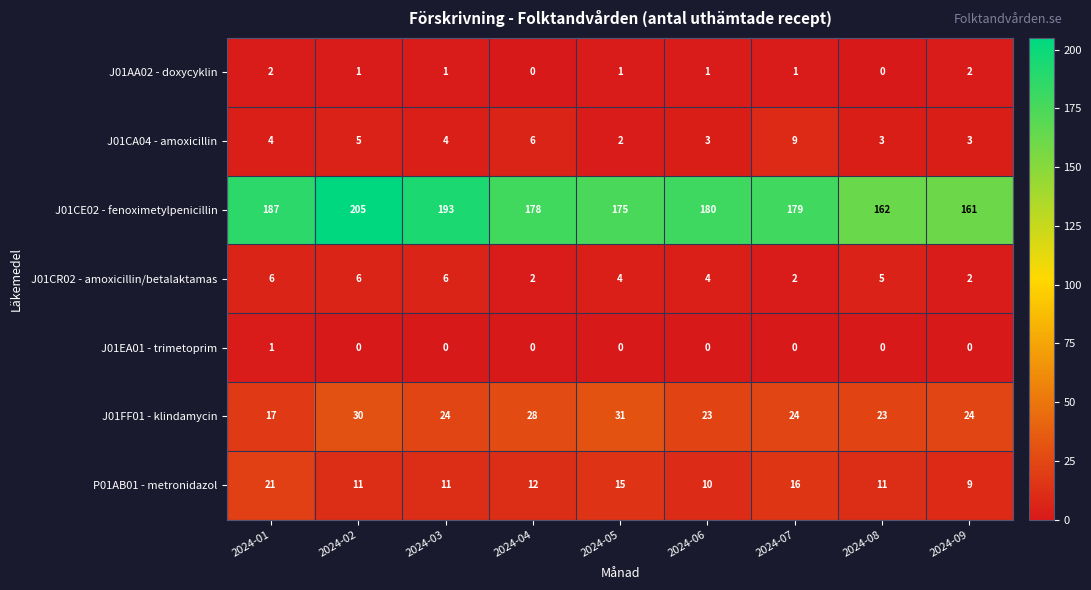

Is it true that J01CR02 - amoxicillin/betalaktamas equals 2 at 2024-09?

True